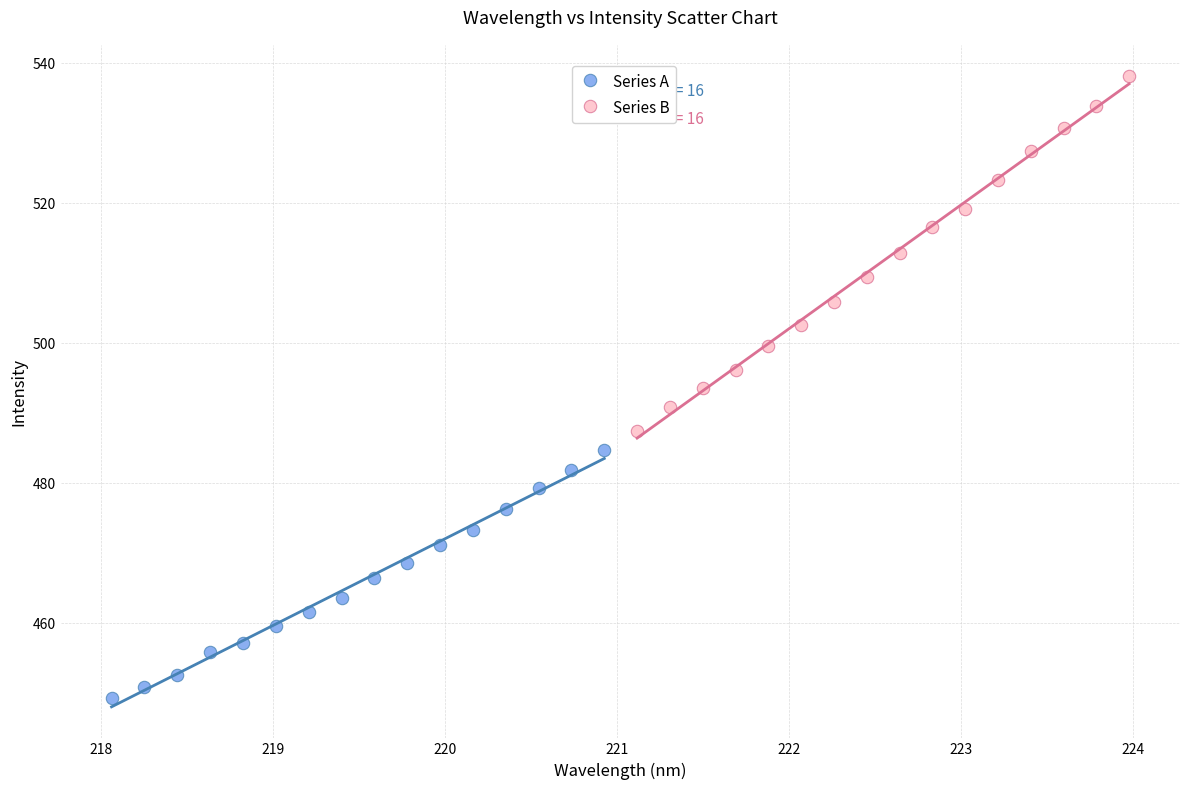

Which series reaches the maximum Y coordinate?

Series B